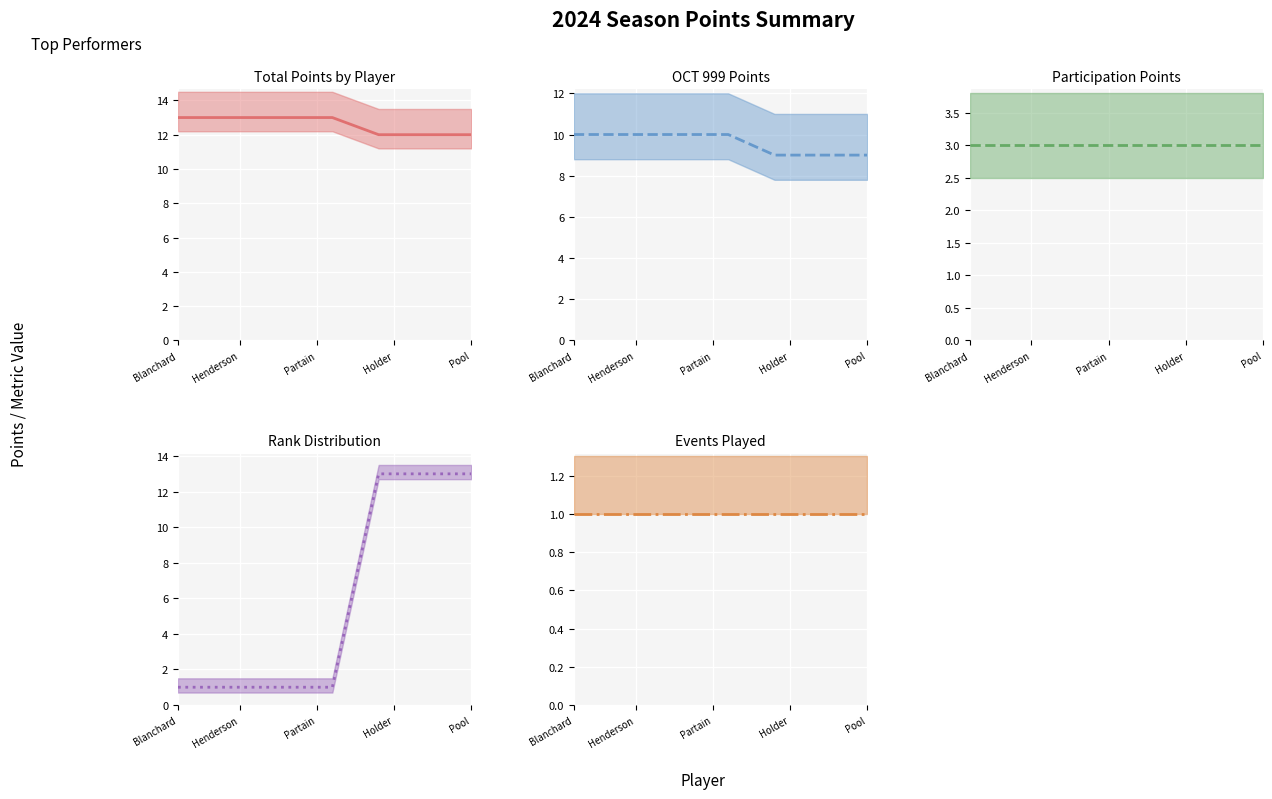

True or false: Total Points and OCT 999 Points cross at least once.

False